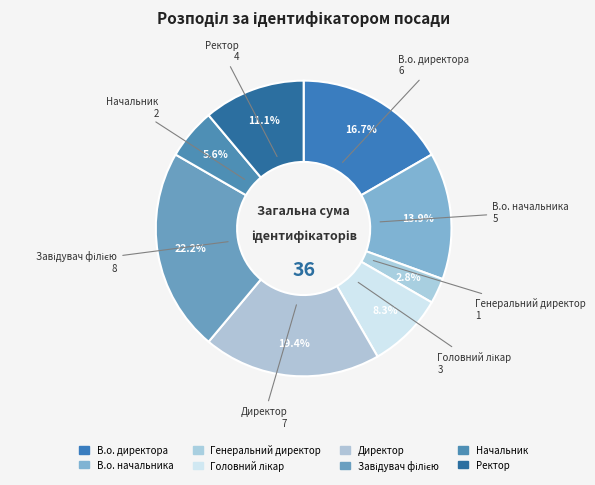

Count the number of slices in the pie.

8